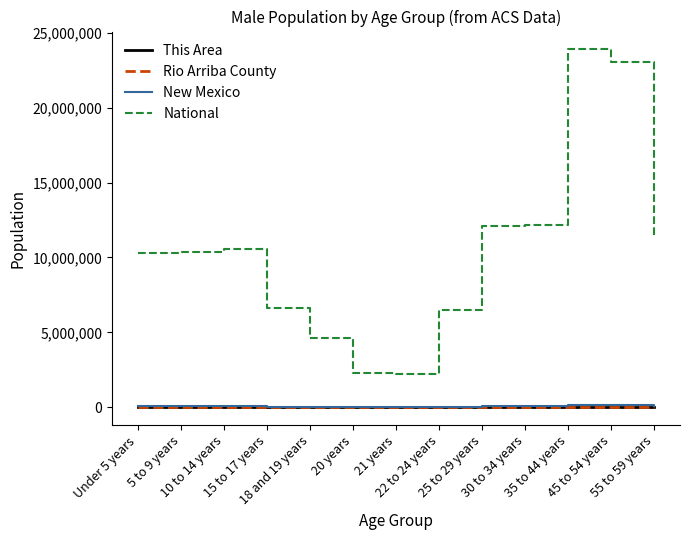

What is the minimum value shown in the chart?

13